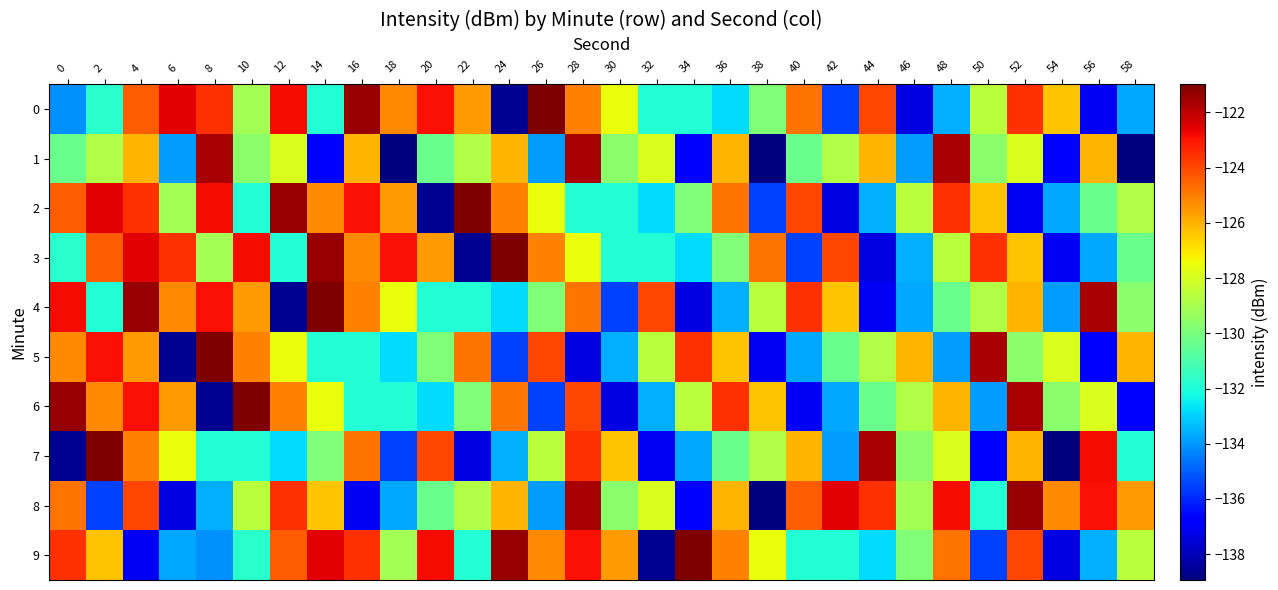

At 16, list the series in order from largest to smallest.

0, 2, 9, 7, 4, 3, 1, 6, 5, 8